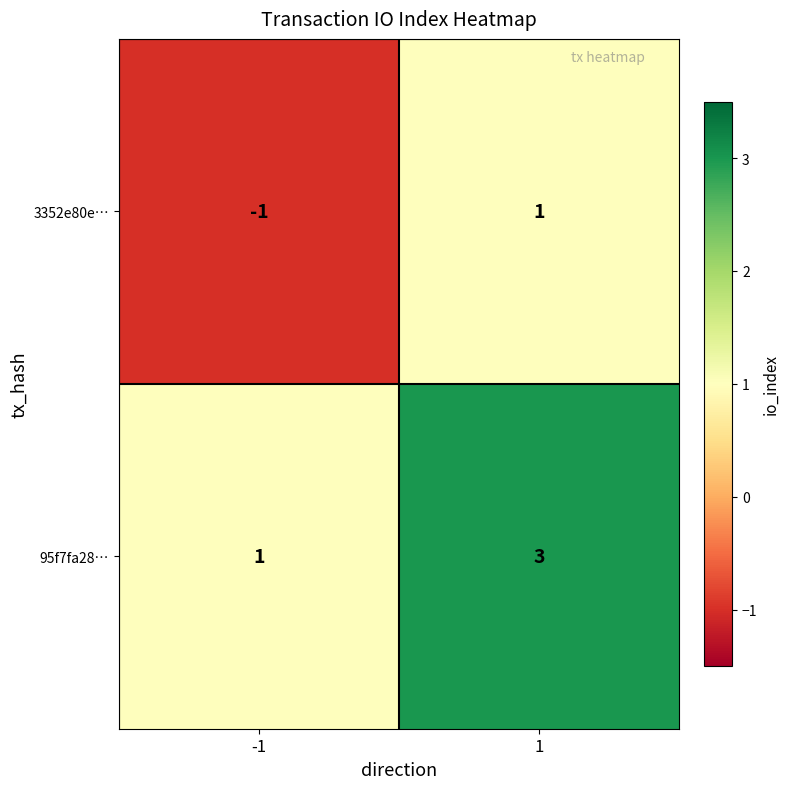

Reading left to right, transcribe all the data shown in this chart.

3352e80e…: -1	1
95f7fa28…: 1	3